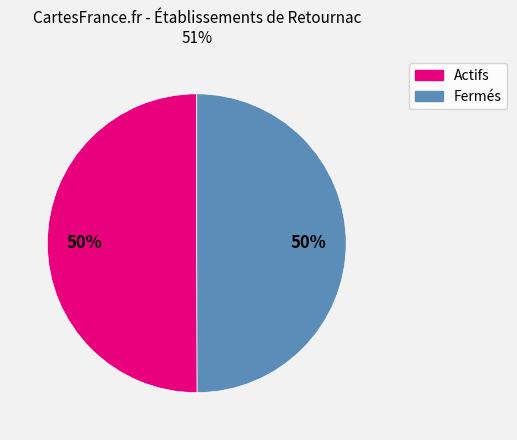

How many segments does this pie chart have?

2